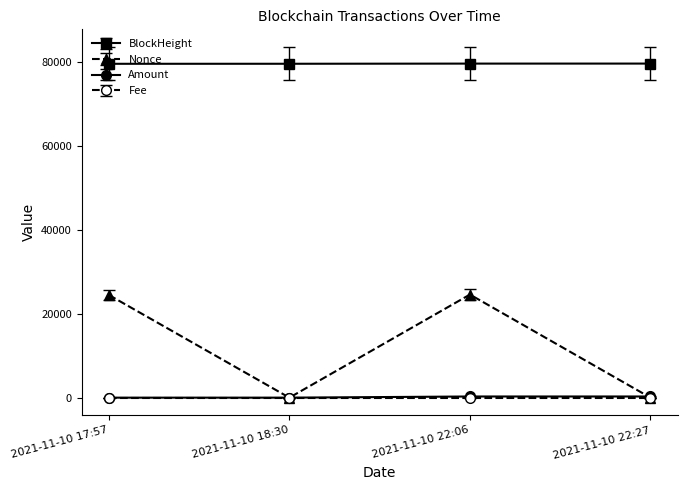

How many lines are shown in the chart?

4